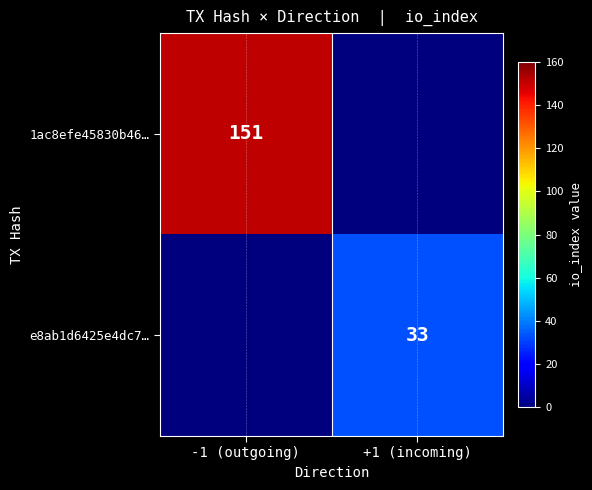

The e8ab1d6425e4dc7… series shows 52 at +1 (incoming). True or false?

False